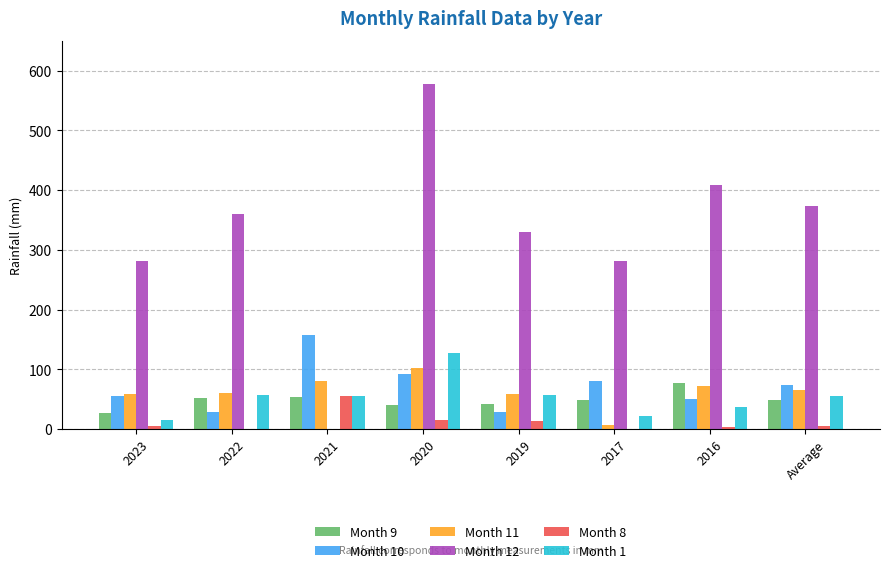

At which label does Month 11 first exceed 66?

2021